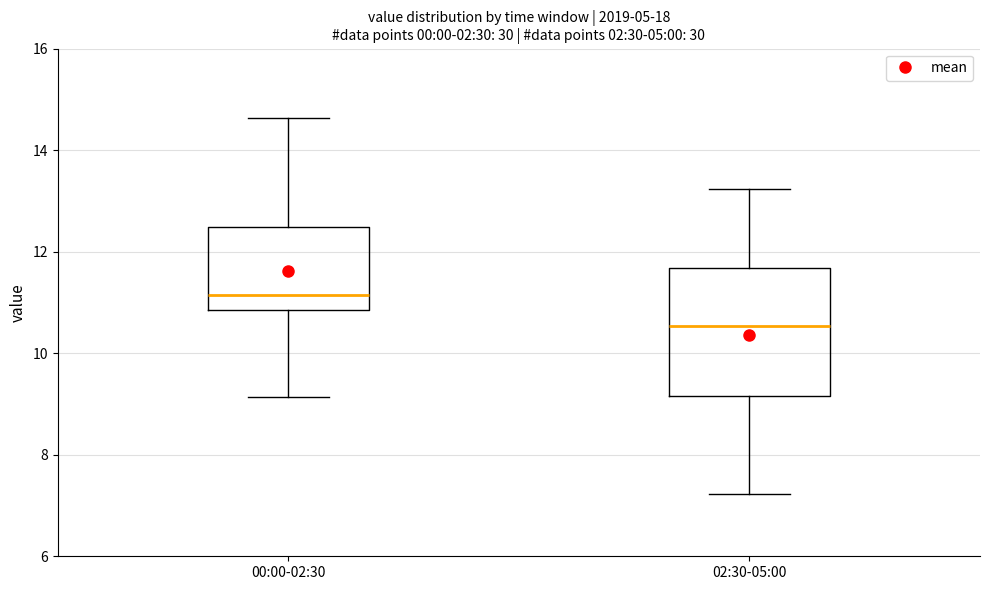

Comparing the boxes themselves (not the whiskers), which one is the tallest?

02:30-05:00